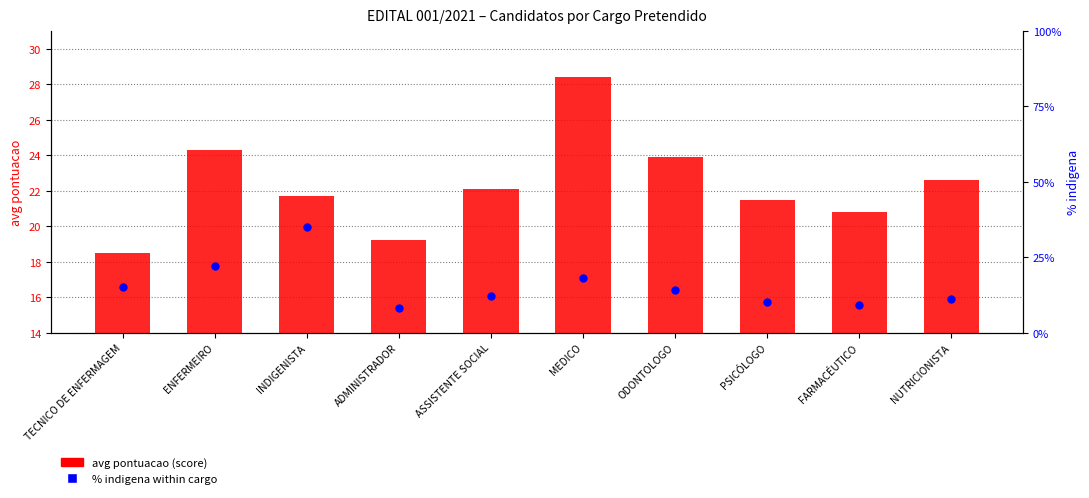

What are all the series names shown in the legend?

avg pontuacao (score), % indigena within cargo